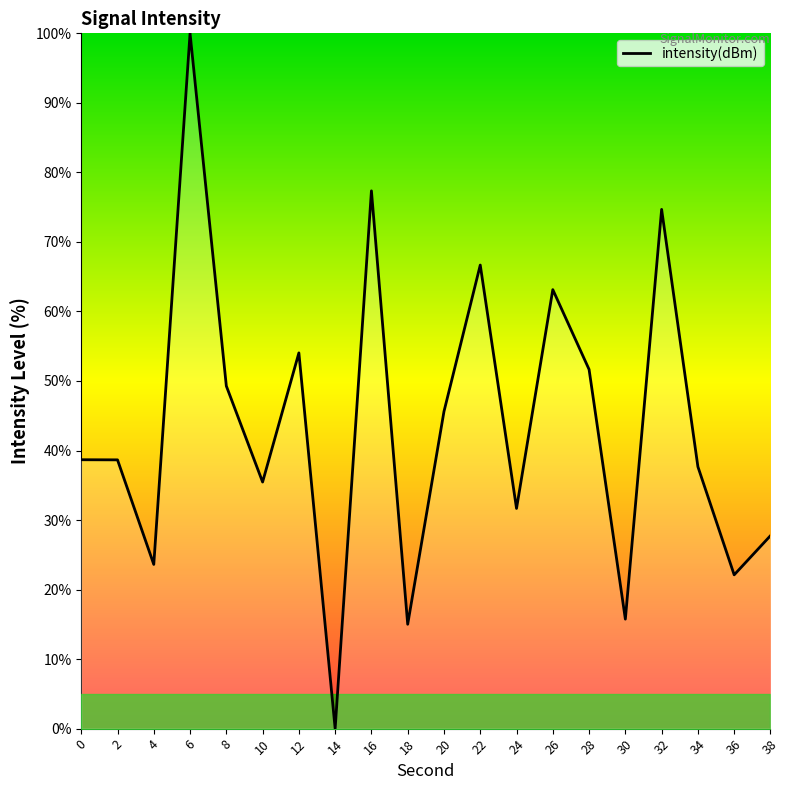

Which label corresponds to the smallest value in the chart?

14